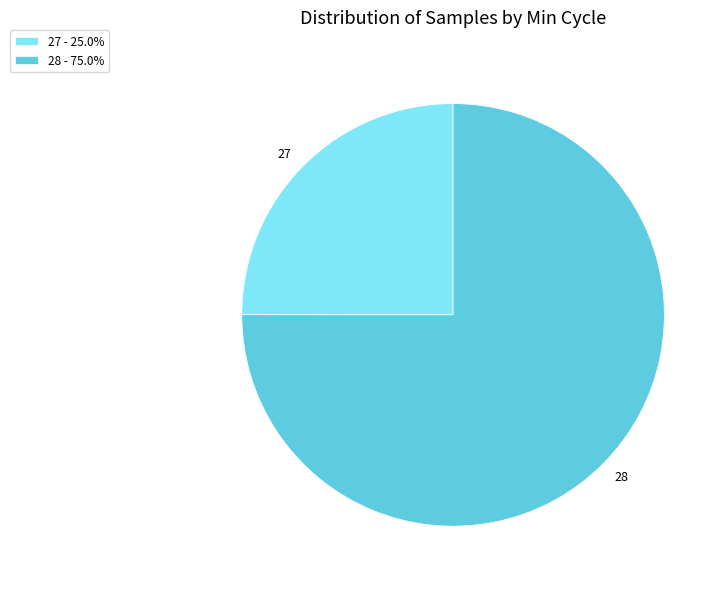

Combined, do 28 and 27 account for over 50%?

Yes